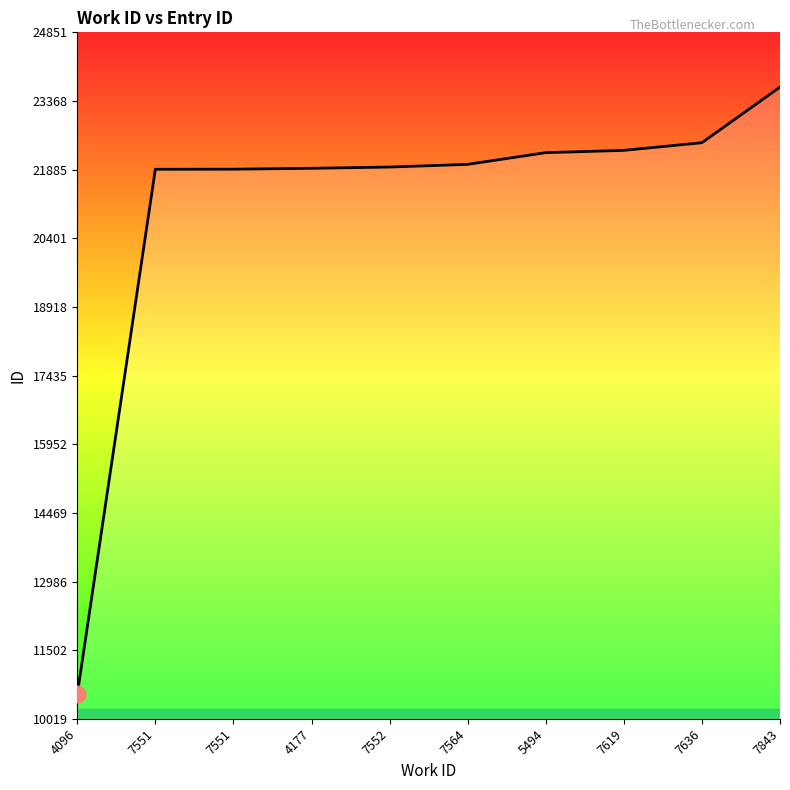

What is the sum of all values?

210877